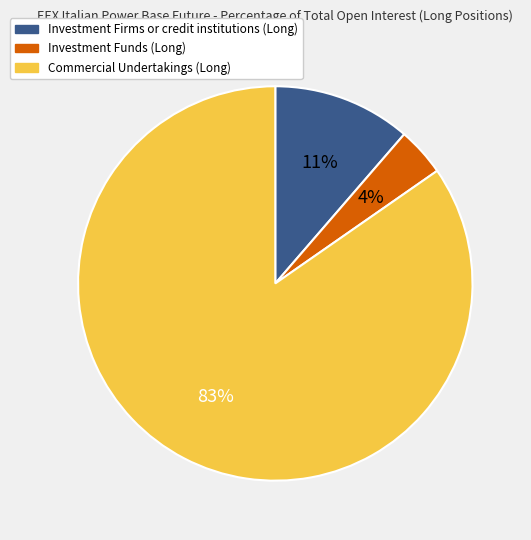

To the nearest percent, what percentage of the pie is Investment Firms or credit institutions (Long)?

11%